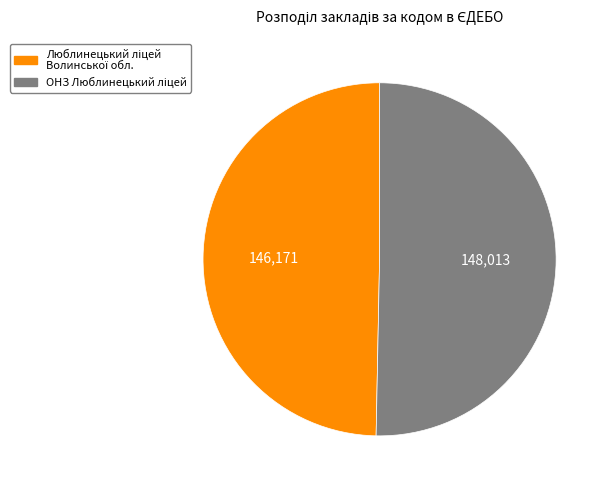

Is there any slice that represents more than half of the pie?

Yes